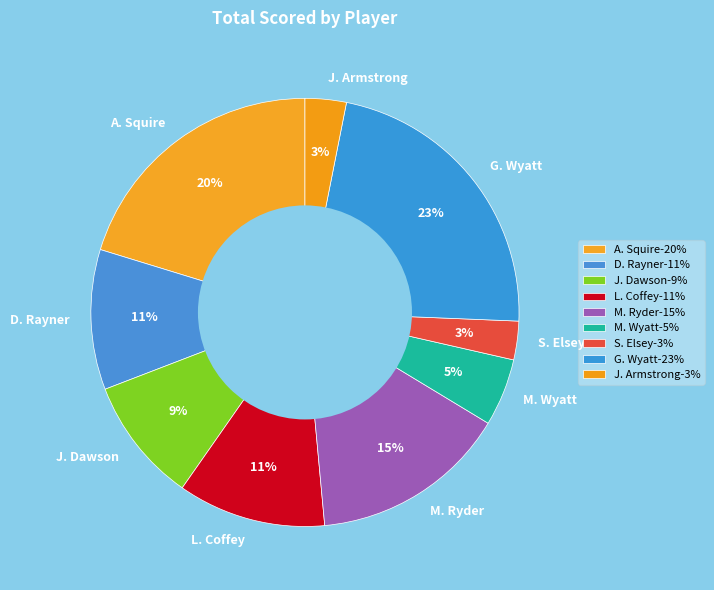

Does any single category account for the majority?

No